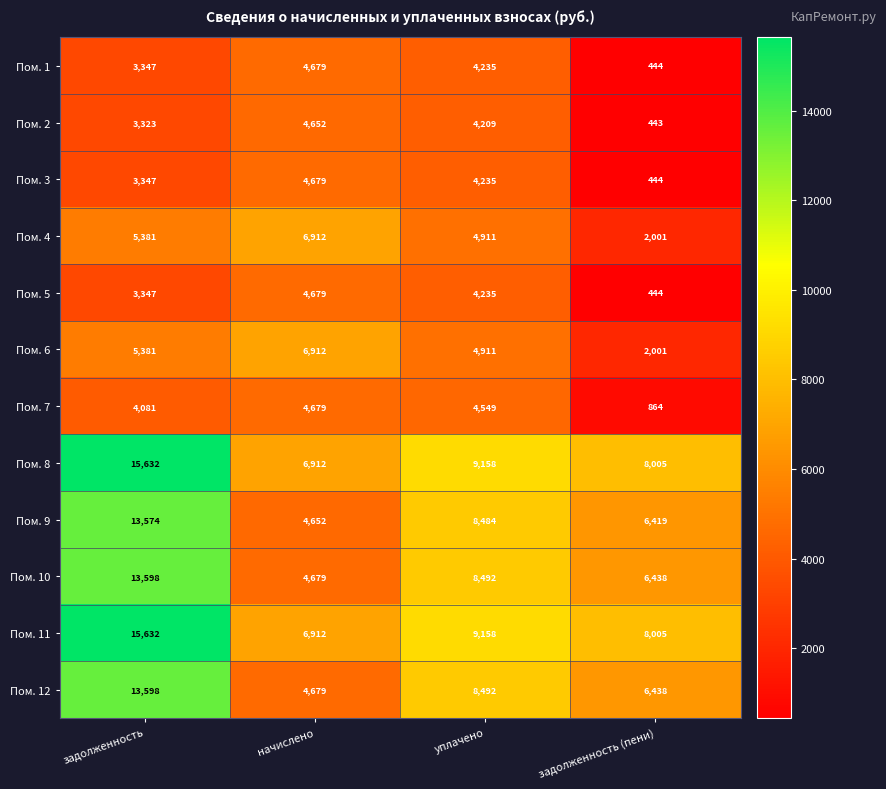

The value of Пом. 12 at уплачено is 8492. True or false?

True